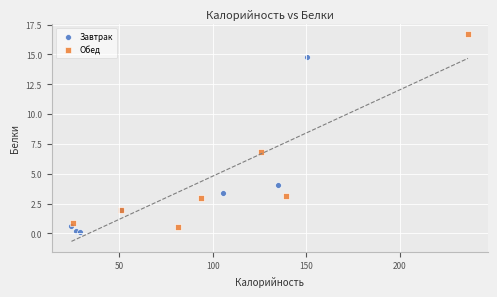

Which series reaches the maximum Y coordinate?

Обед